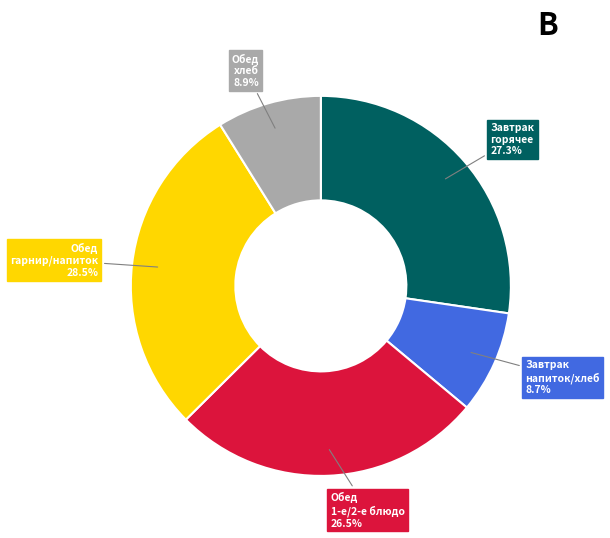

What is the ratio of the value at Завтрак напиток/хлеб to the value at Завтрак горячее?

0.3